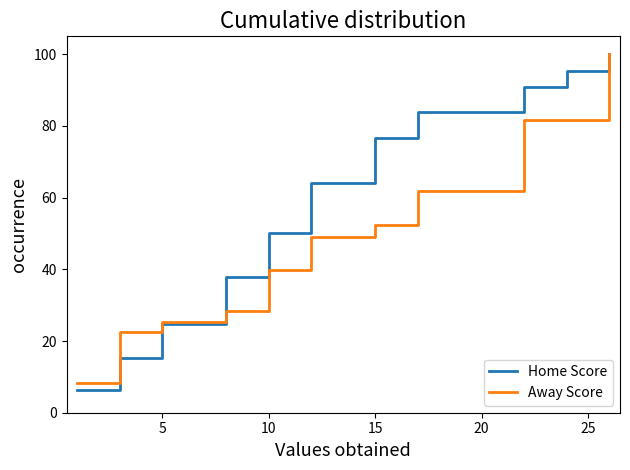

Which series has the largest total across all categories?

Home Score